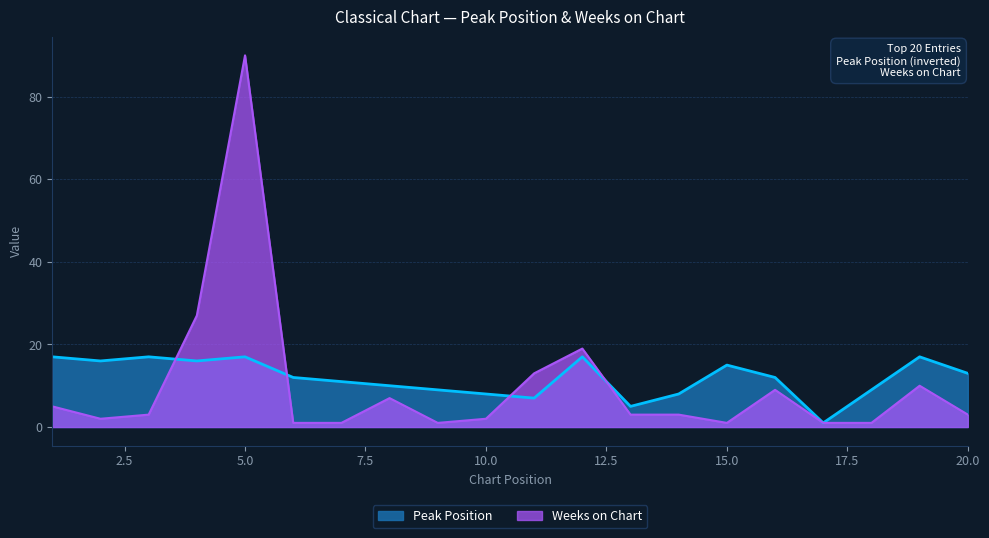

After their last crossing, which series has the higher values: Weeks on Chart or Peak Position?

Peak Position